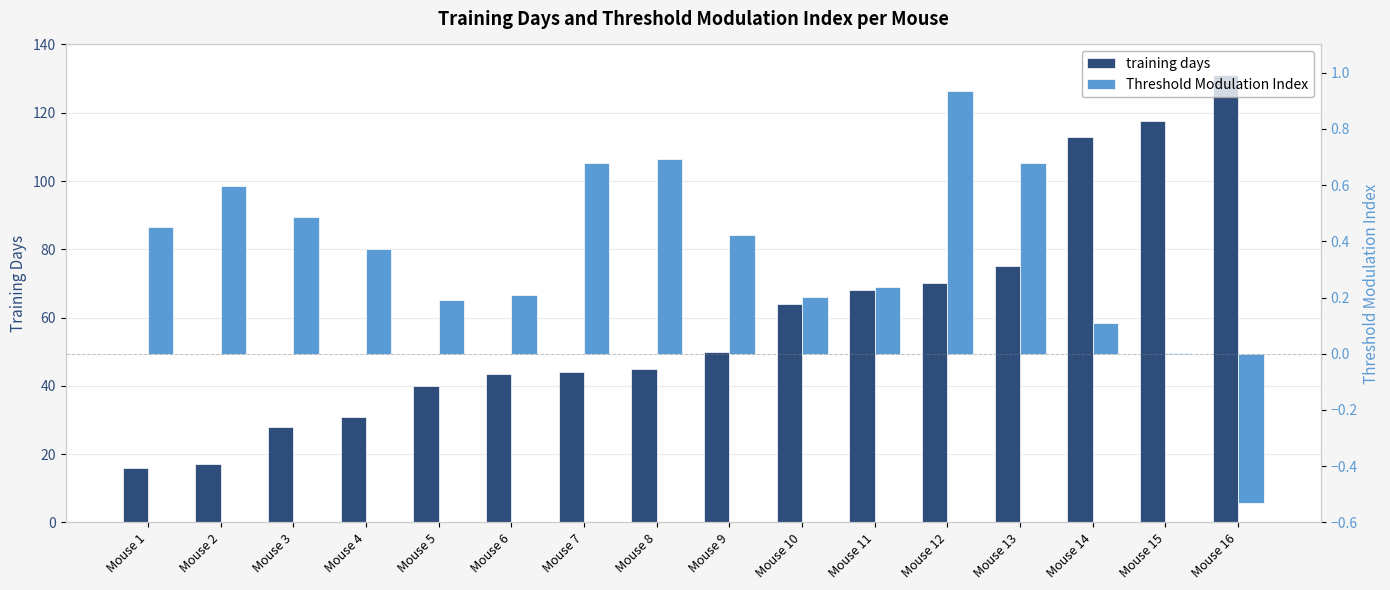

Reading right to left, list all the values displayed in this chart.

training days: Mouse 16=131.0	Mouse 15=117.5	Mouse 14=113.0	Mouse 13=75.0	Mouse 12=70.0	Mouse 11=68.0	Mouse 10=64.0	Mouse 9=50.0	Mouse 8=45.0	Mouse 7=44.0	Mouse 6=43.5	Mouse 5=40.0	Mouse 4=31.0	Mouse 3=28.0	Mouse 2=17.0	Mouse 1=16.0
Threshold Modulation Index: Mouse 16=-0.5	Mouse 15=0.0	Mouse 14=0.1	Mouse 13=0.7	Mouse 12=0.9	Mouse 11=0.2	Mouse 10=0.2	Mouse 9=0.4	Mouse 8=0.7	Mouse 7=0.7	Mouse 6=0.2	Mouse 5=0.2	Mouse 4=0.4	Mouse 3=0.5	Mouse 2=0.6	Mouse 1=0.5